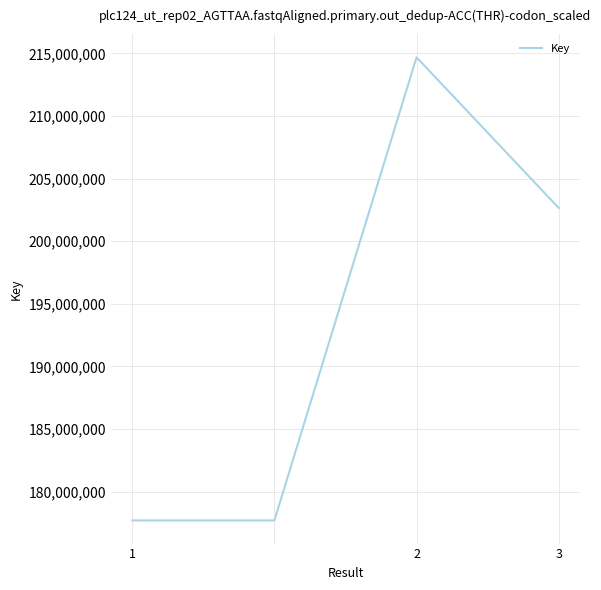

What is the minimum value shown in the chart?

177696998